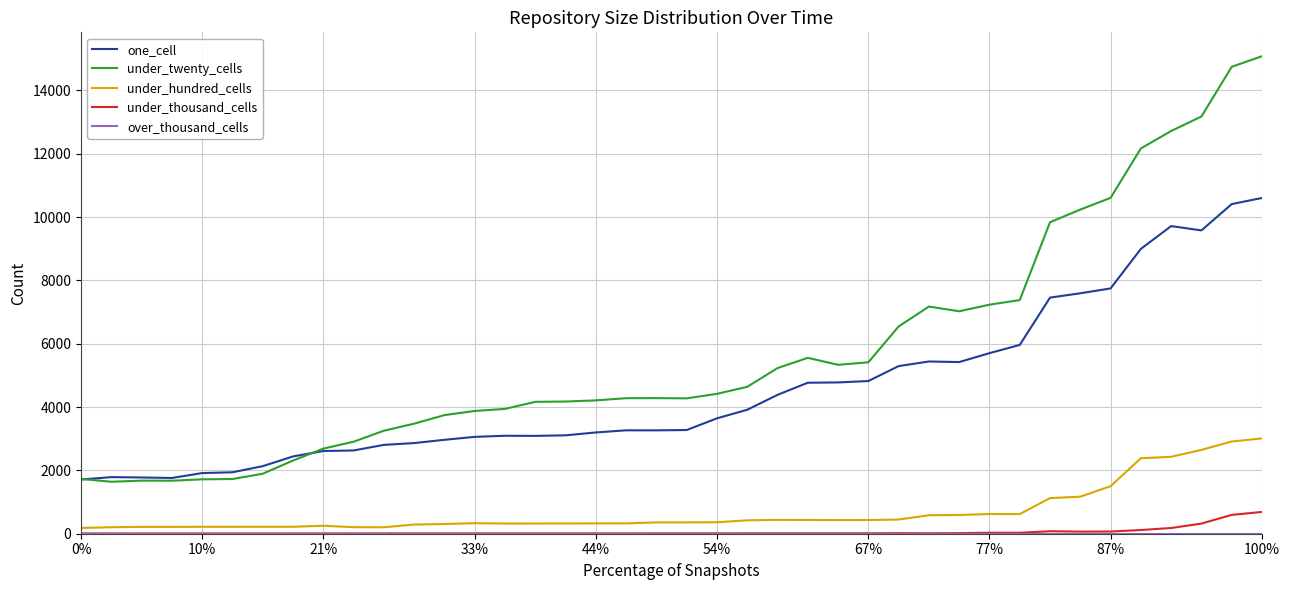

Which series has the largest total across all categories?

under_twenty_cells